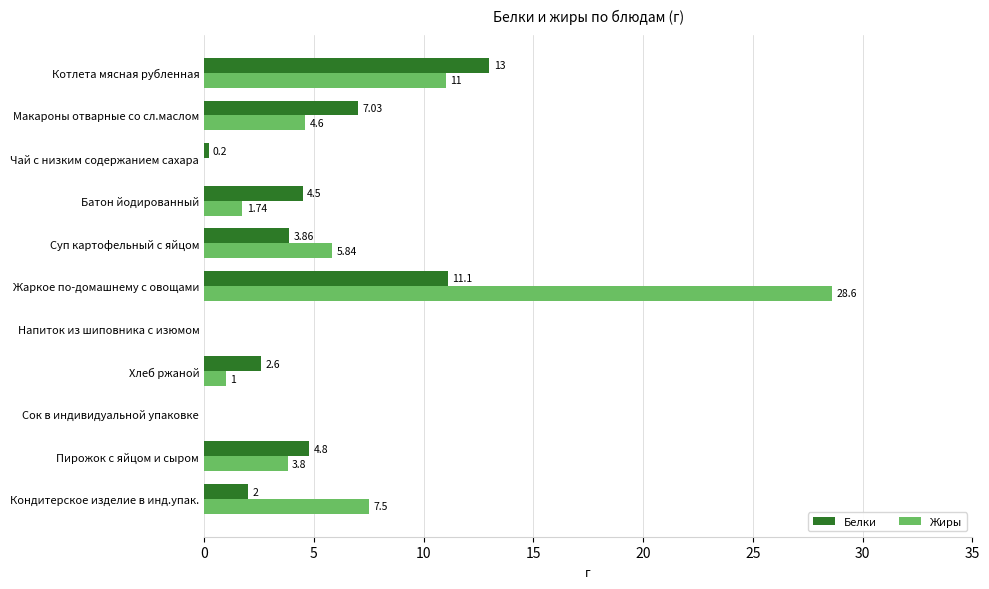

What is the sum of the Белки values at Батон йодированный and Жаркое по-домашнему с овощами?

15.6